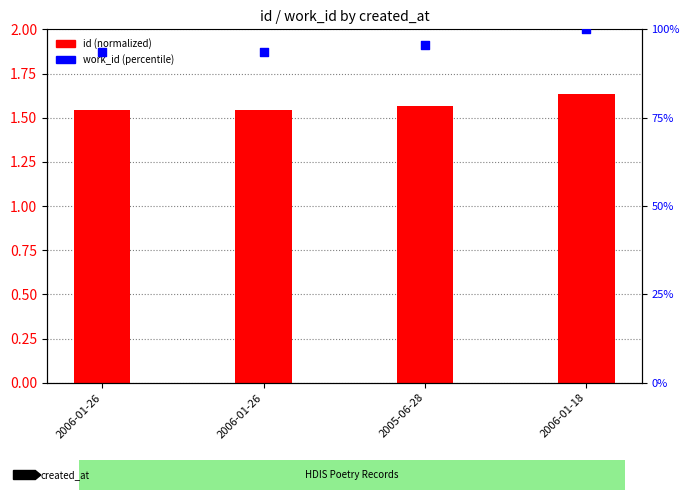

What are all the series names shown in the legend?

id (normalized), work_id (percentile)